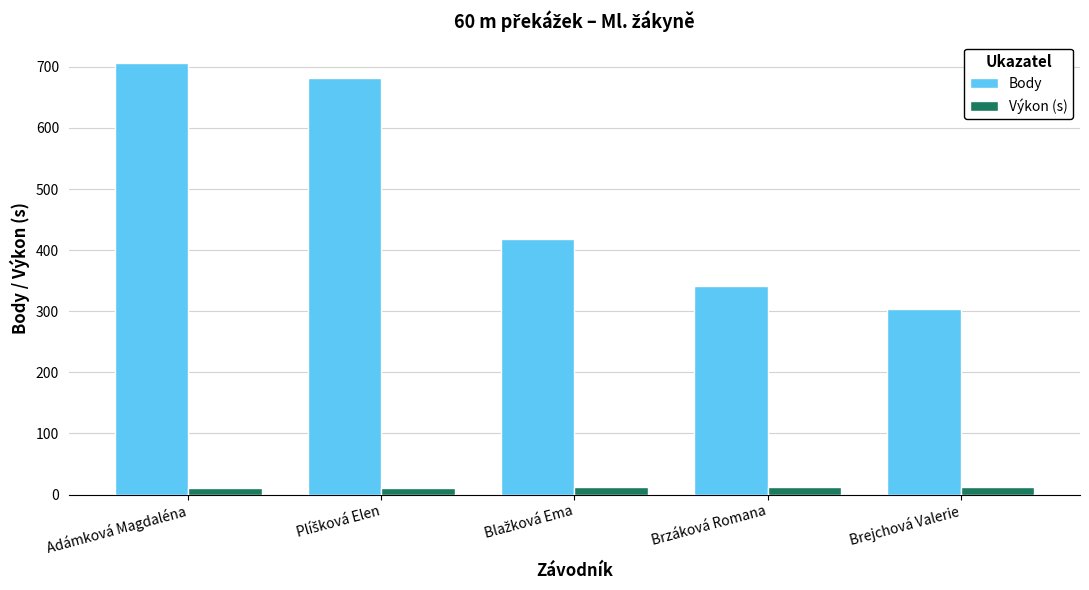

Which series has the largest range (max minus min)?

Body